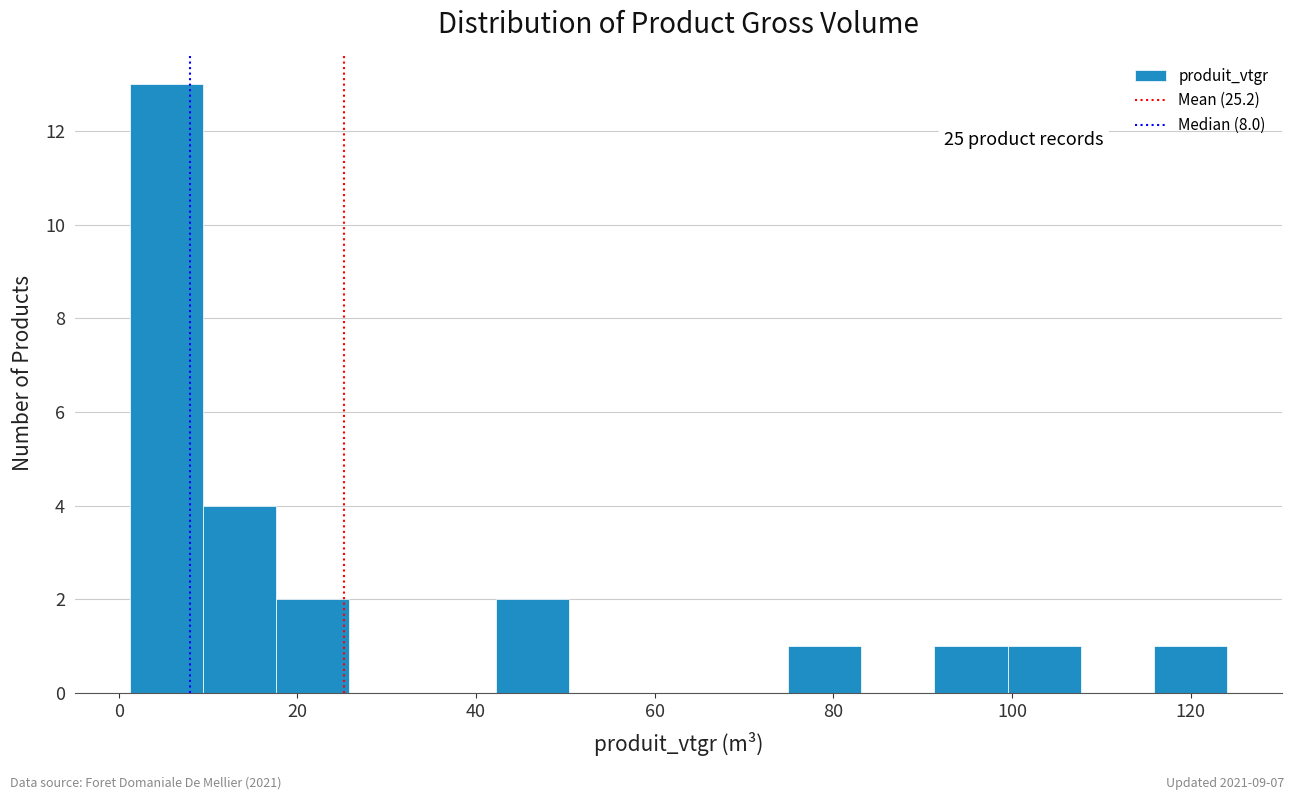

Which range on the x-axis has the tallest bar?

2 to 10